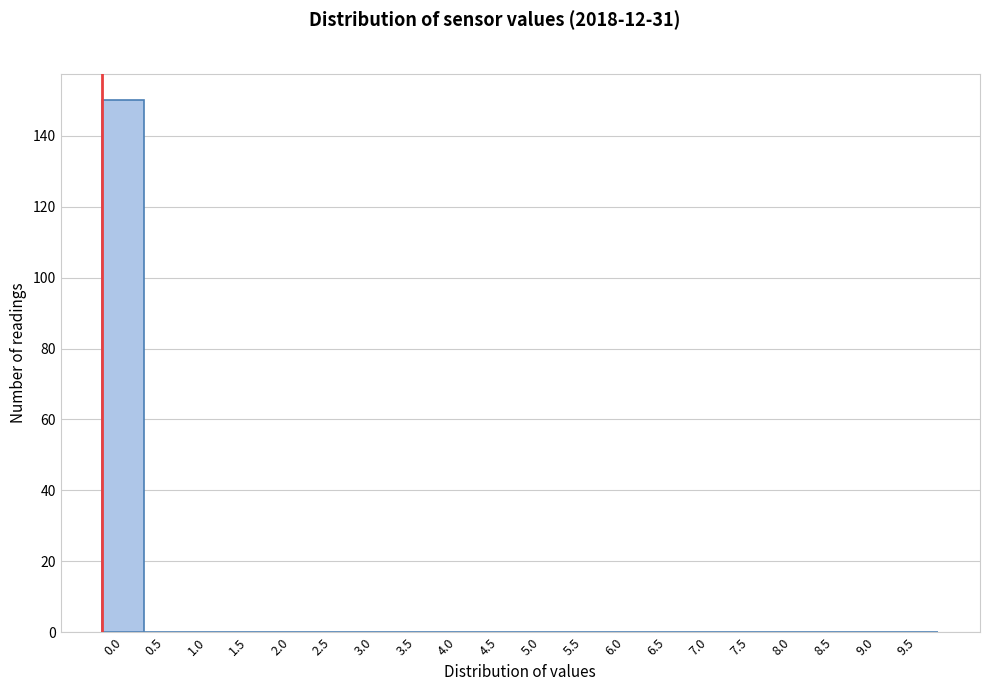

Reading left to right, what are all the values shown in this chart?

0.0=150	0.5=0	1.0=0	1.5=0	2.0=0	2.5=0	3.0=0	3.5=0	4.0=0	4.5=0	5.0=0	5.5=0	6.0=0	6.5=0	7.0=0	7.5=0	8.0=0	8.5=0	9.0=0	9.5=0